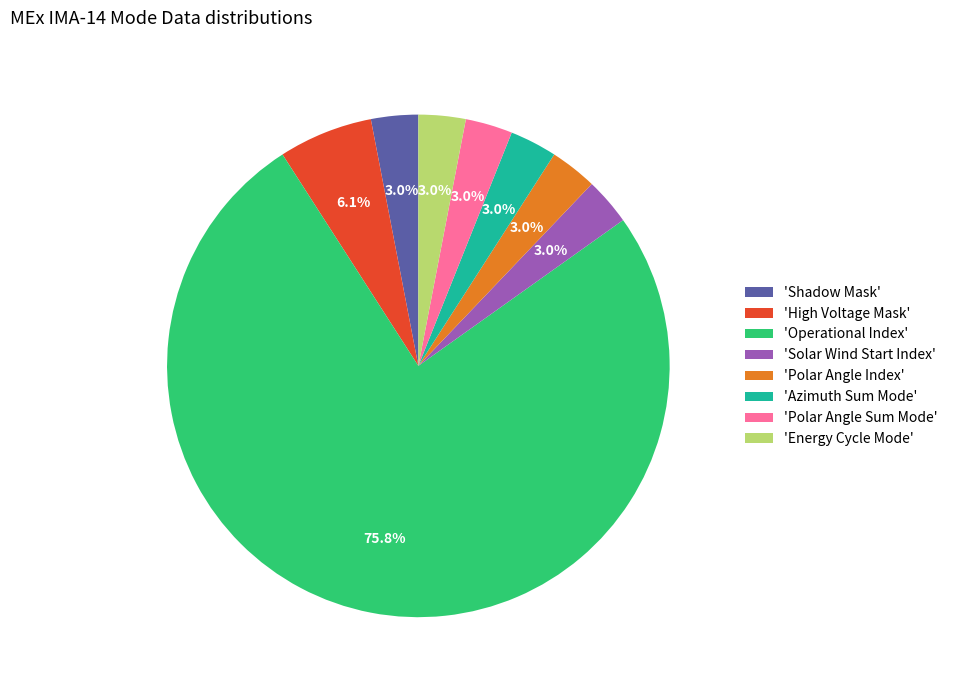

Is 'Azimuth Sum Mode' the majority of the pie?

No